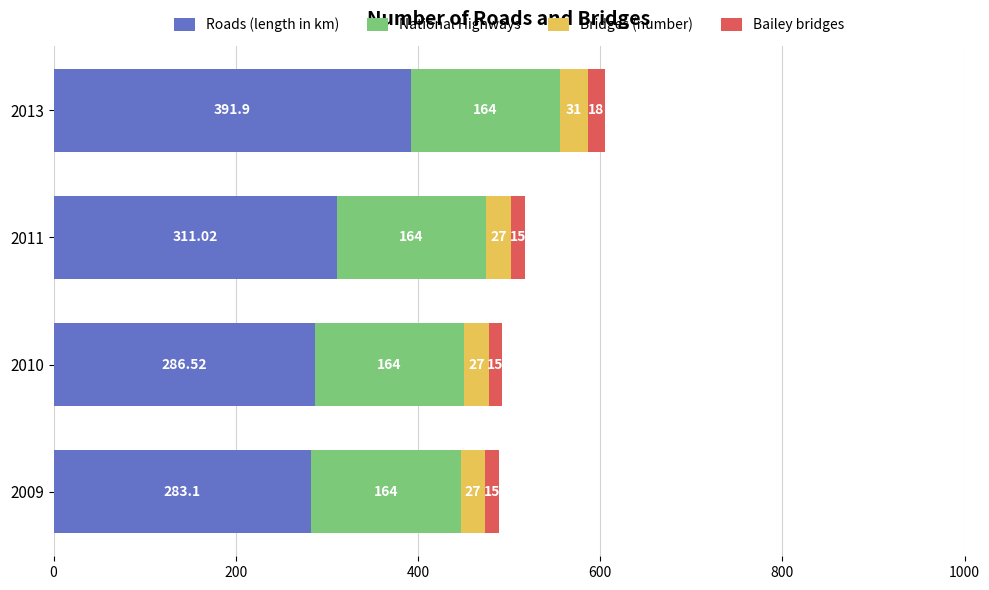

List the labels in order of Roads (length in km) value, largest first.

2013, 2011, 2010, 2009